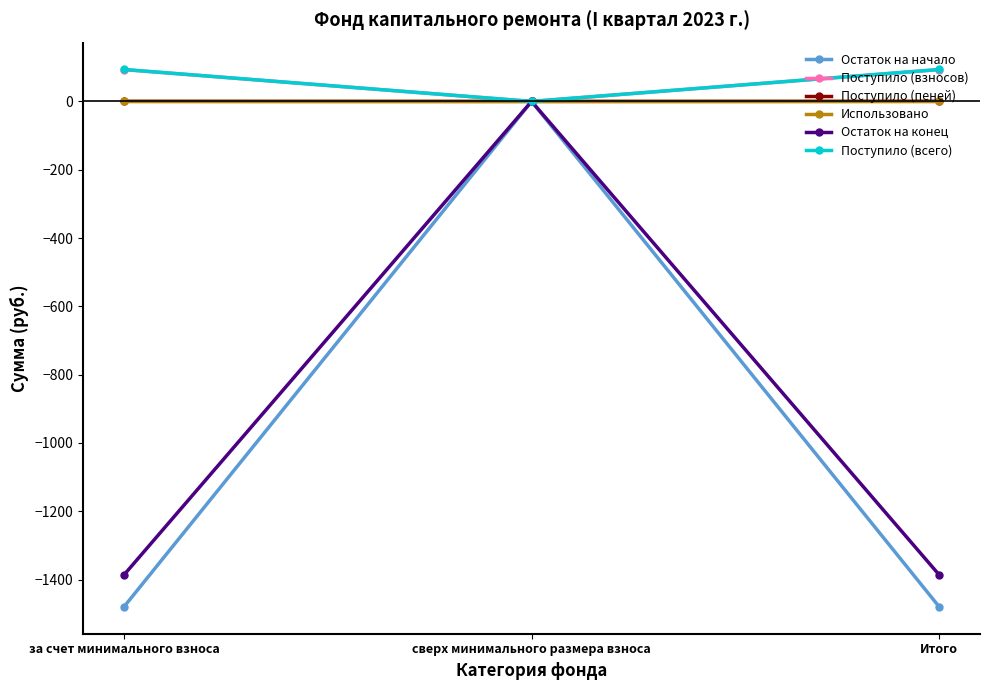

How many series are shown in this chart?

6